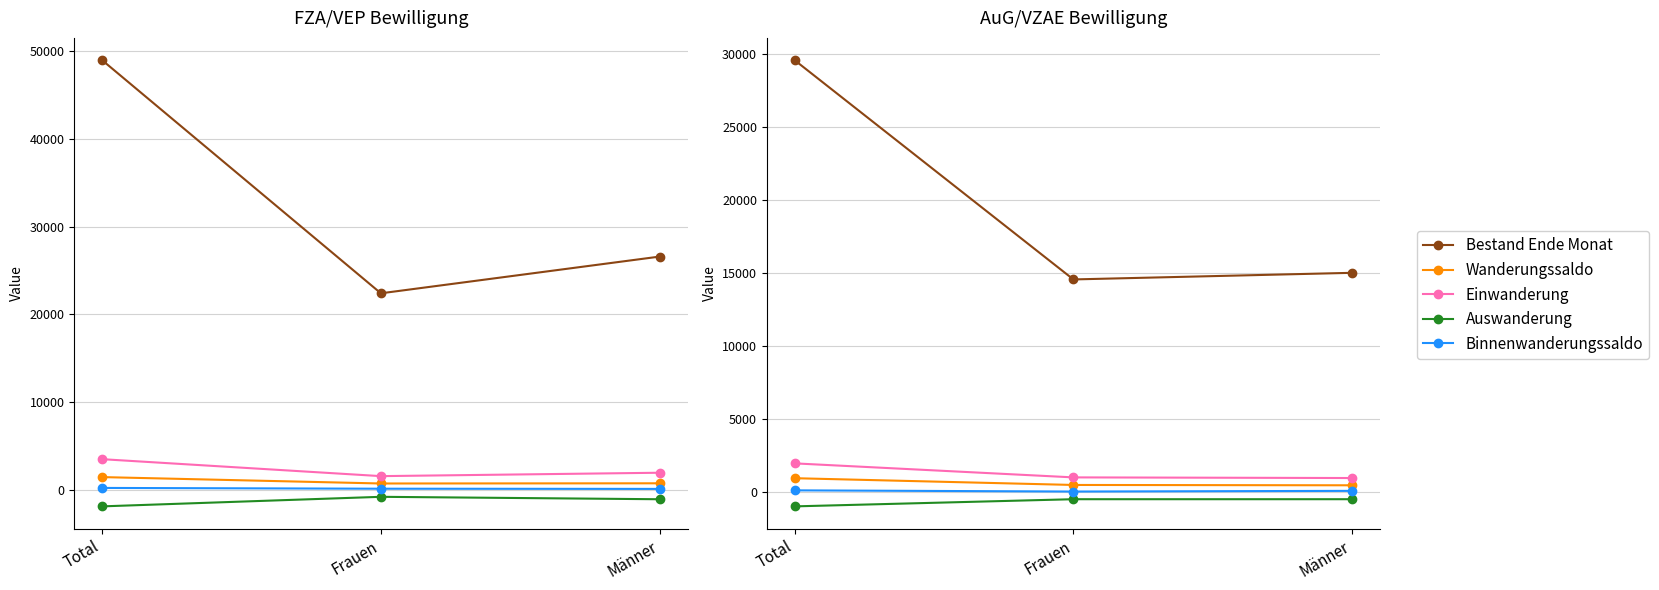

How many lines are shown in the chart?

5